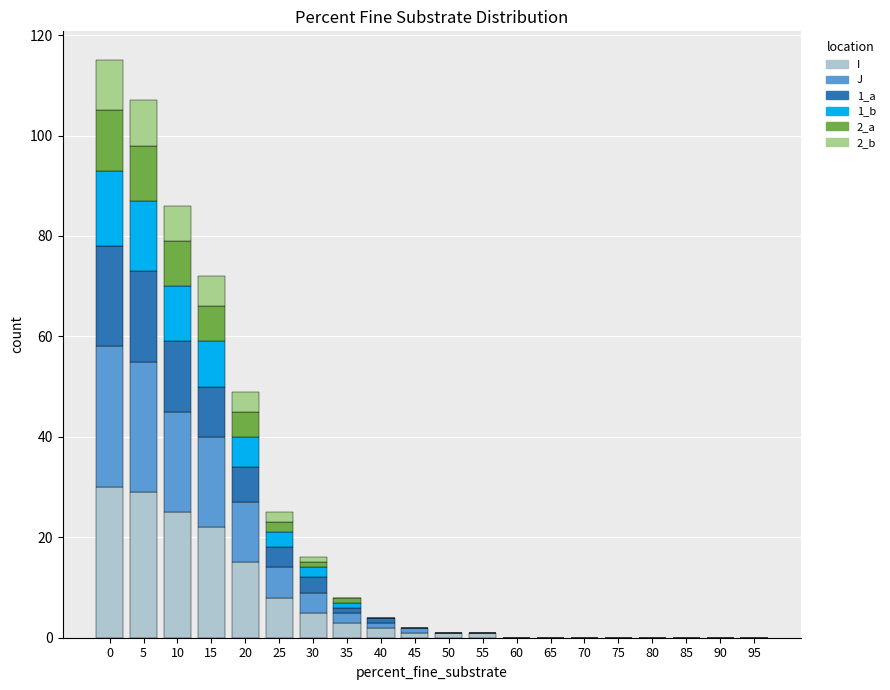

Is it true that I equals 2 at 40?

True